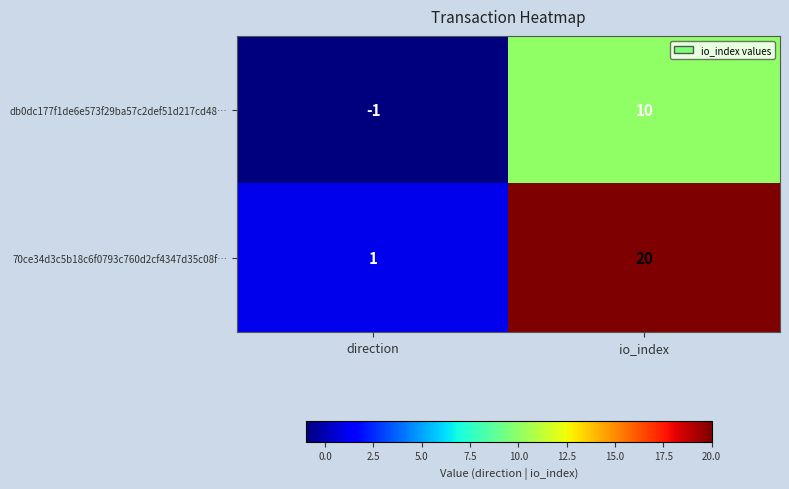

What is the difference between the highest and lowest values at io_index?

10